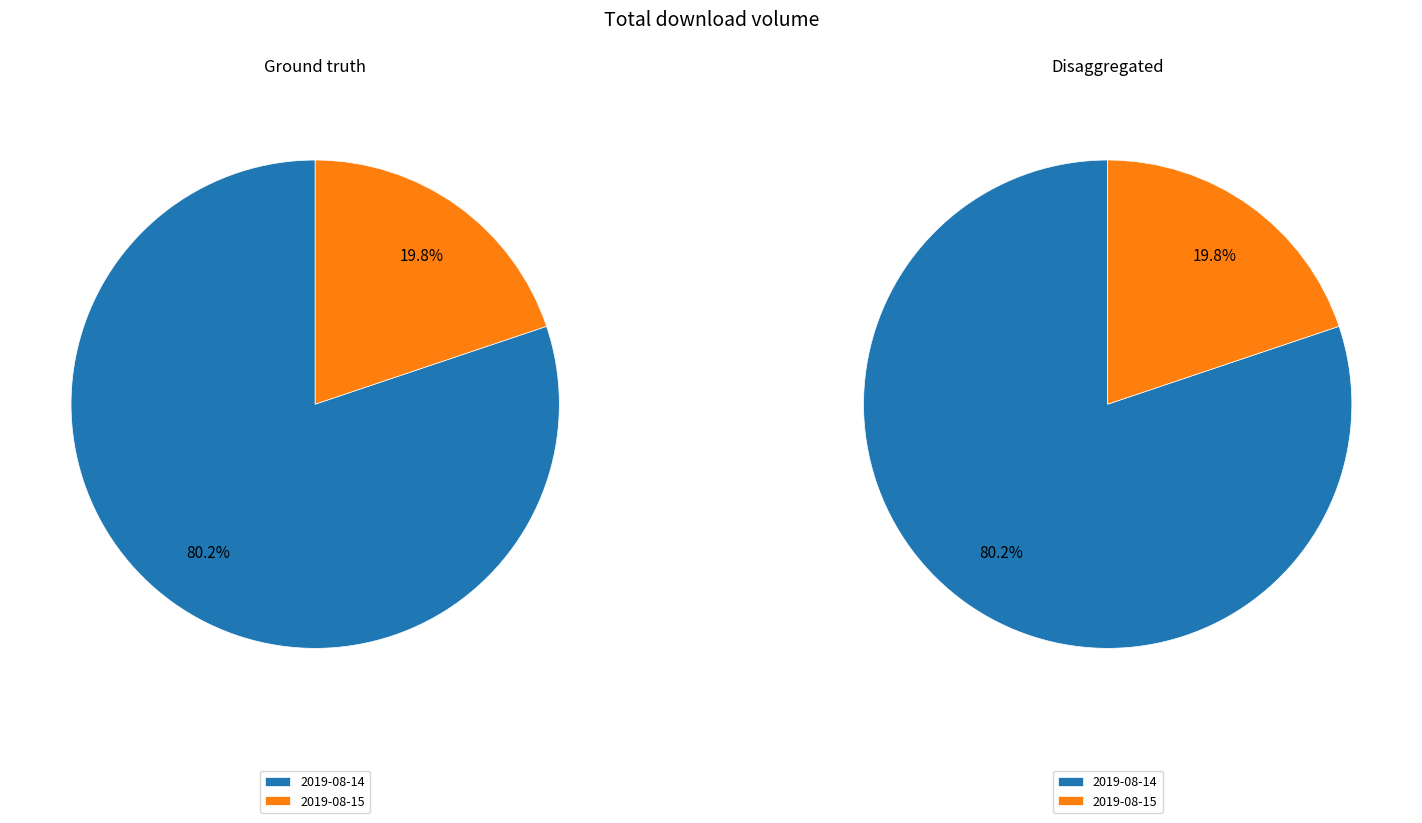

What percentage is NOT represented by 2019-08-14?

19.8%